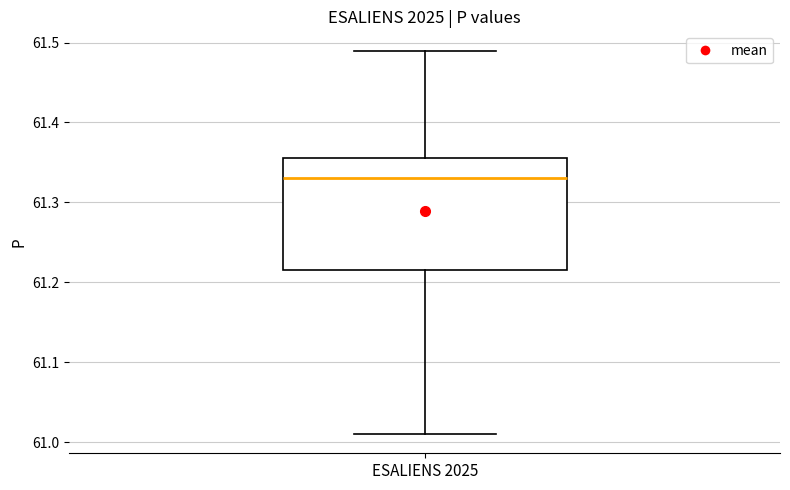

Read this box plot against the y-axis: the position of the median line, the range covered by the box, and the ends of both whiskers. The values are not printed on the chart, so give them approximately, as read against the axis.

median 61.33, box 61.22 to 61.36, whiskers 61.01 to 61.49